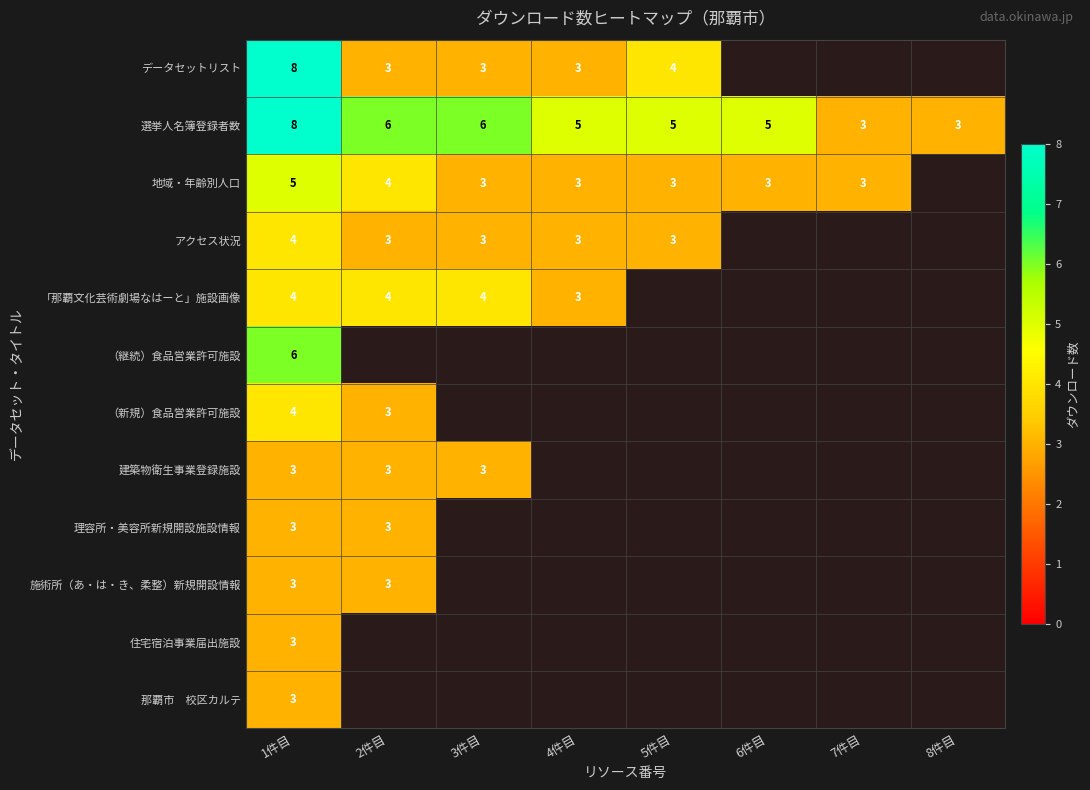

Is it true that アクセス状況 equals 3 at 2件目?

True